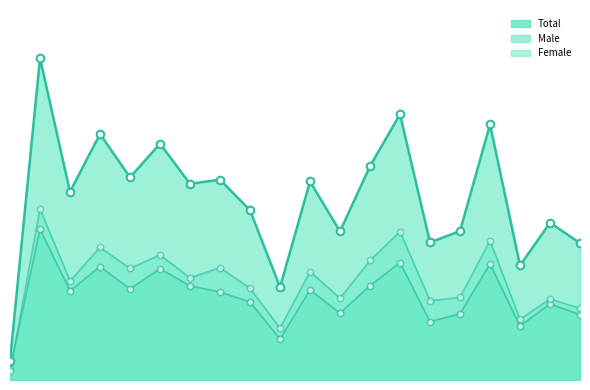

Which series contains the highest Y value?

Total